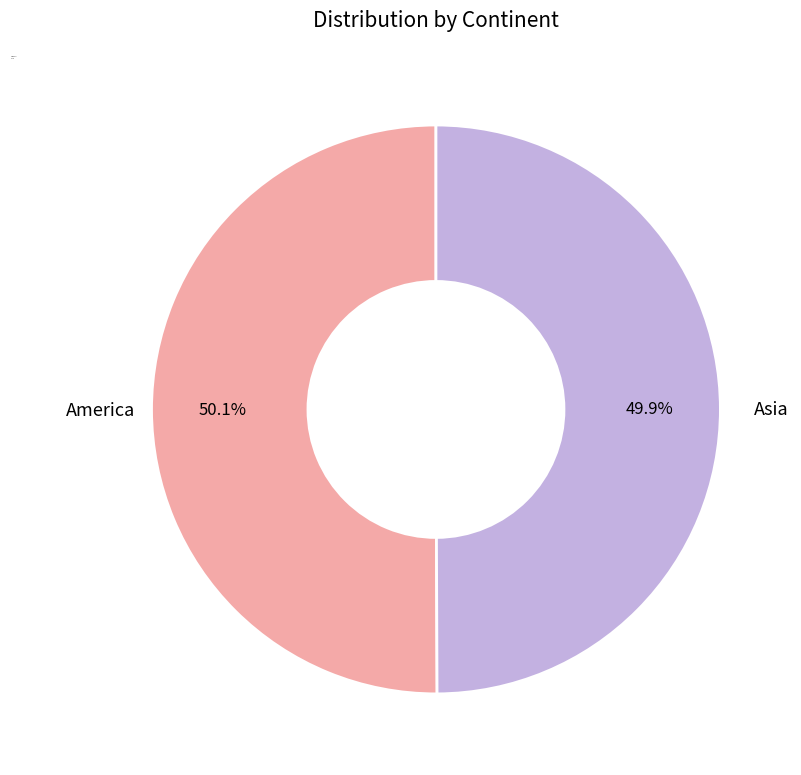

Count the number of slices in the pie.

2